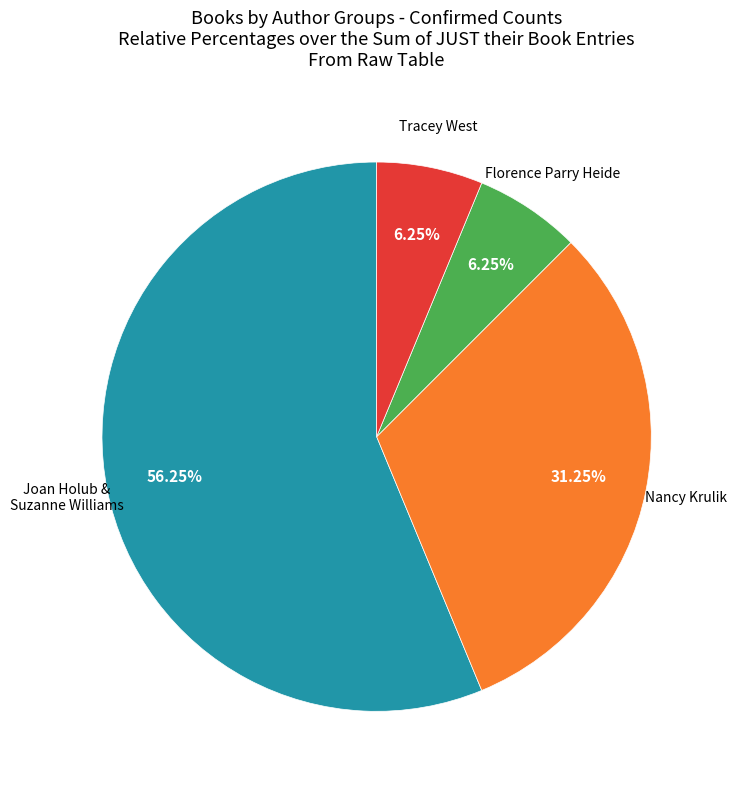

Do Joan Holub & Suzanne Williams and Tracey West together represent more than half of the pie?

Yes